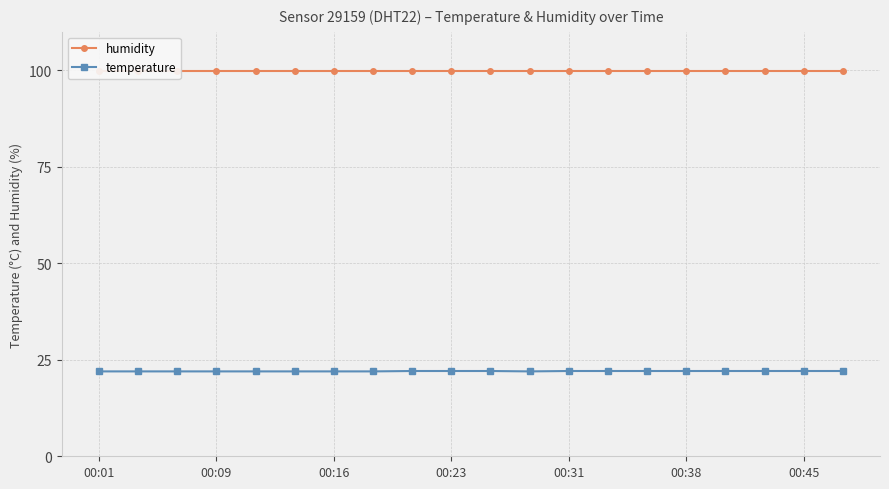

Count the number of data series in this chart.

2